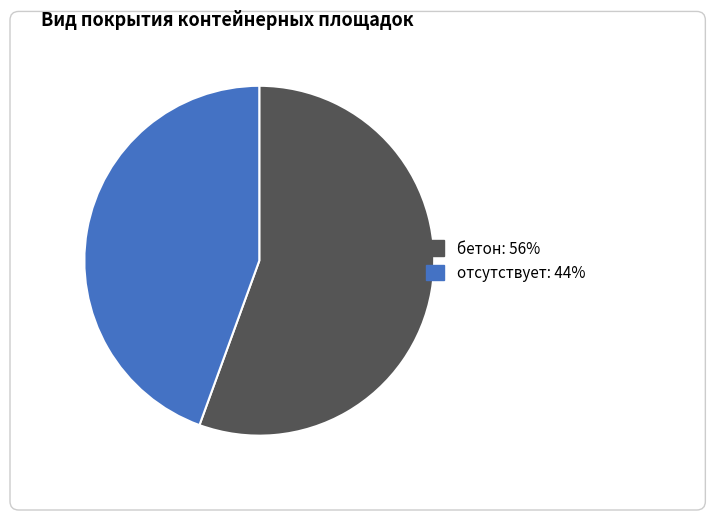

Combined, do отсутствует and бетон account for over 50%?

Yes